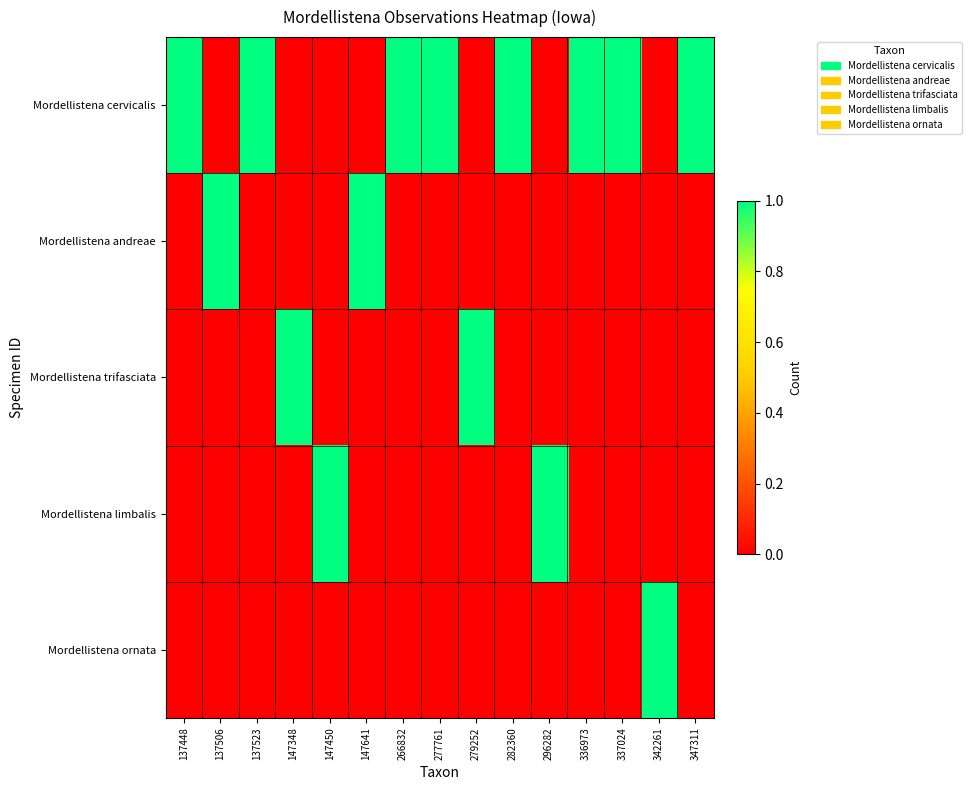

Rank the series by their maximum value, from highest to lowest.

Mordellistena cervicalis, Mordellistena andreae, Mordellistena trifasciata, Mordellistena limbalis, Mordellistena ornata